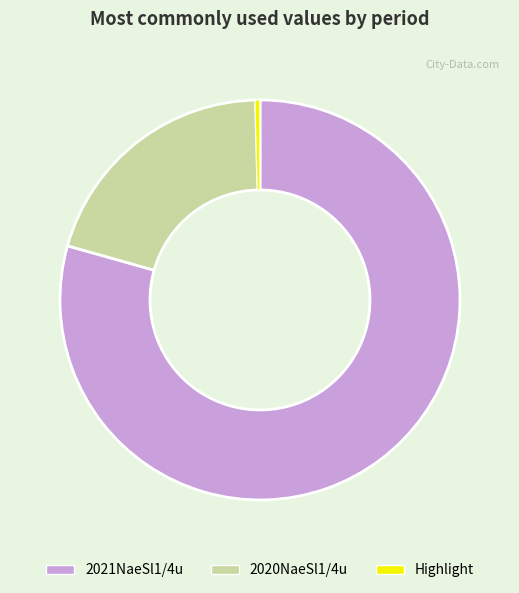

Is there any slice that represents more than half of the pie?

Yes